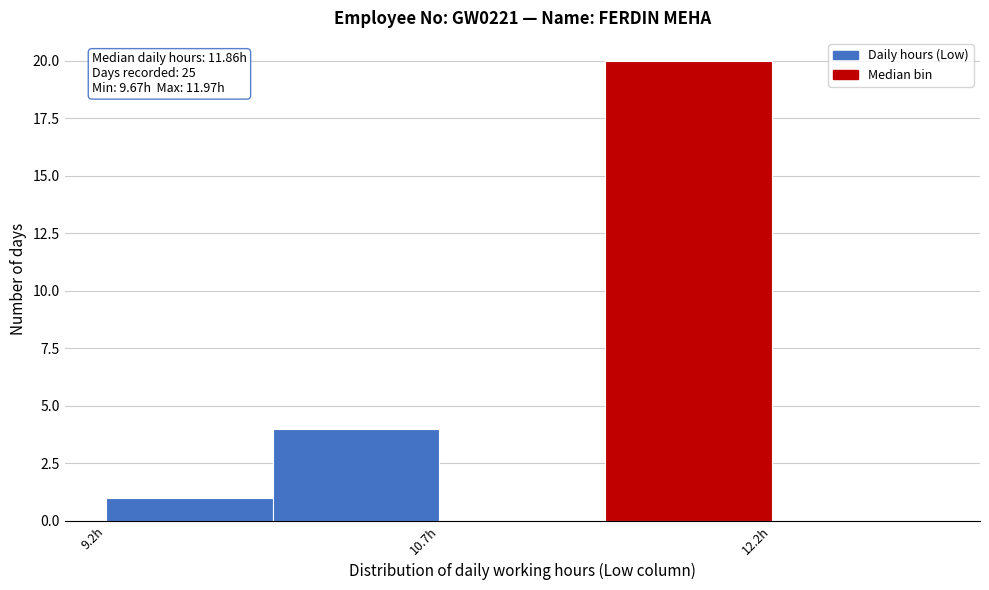

Read against the x-axis, roughly where is the centre of the tallest bar?

11.8